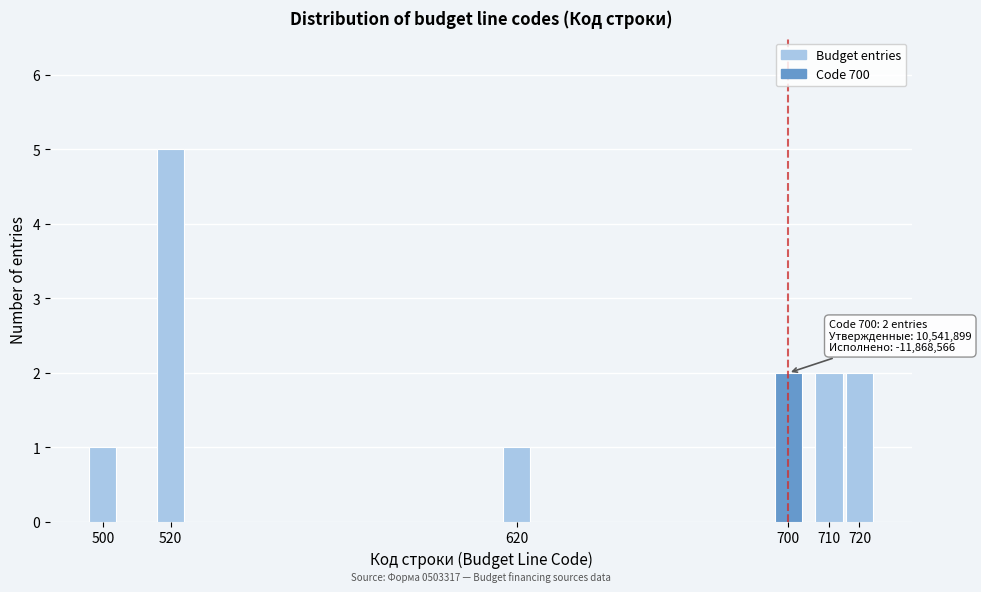

Reading left to right, transcribe all the data shown in this chart.

1	5	1	2	2	2